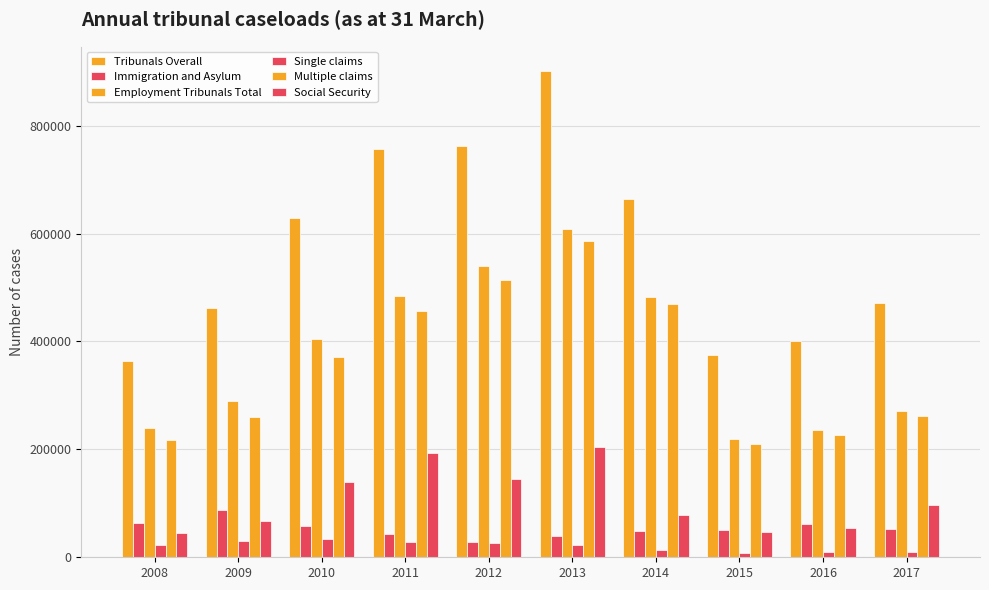

How many data points in Tribunals Overall are less than 629456?

5